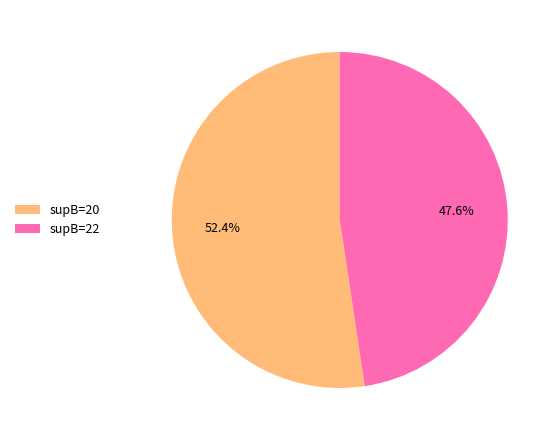

Rank the categories by value from highest to lowest.

supB=20, supB=22